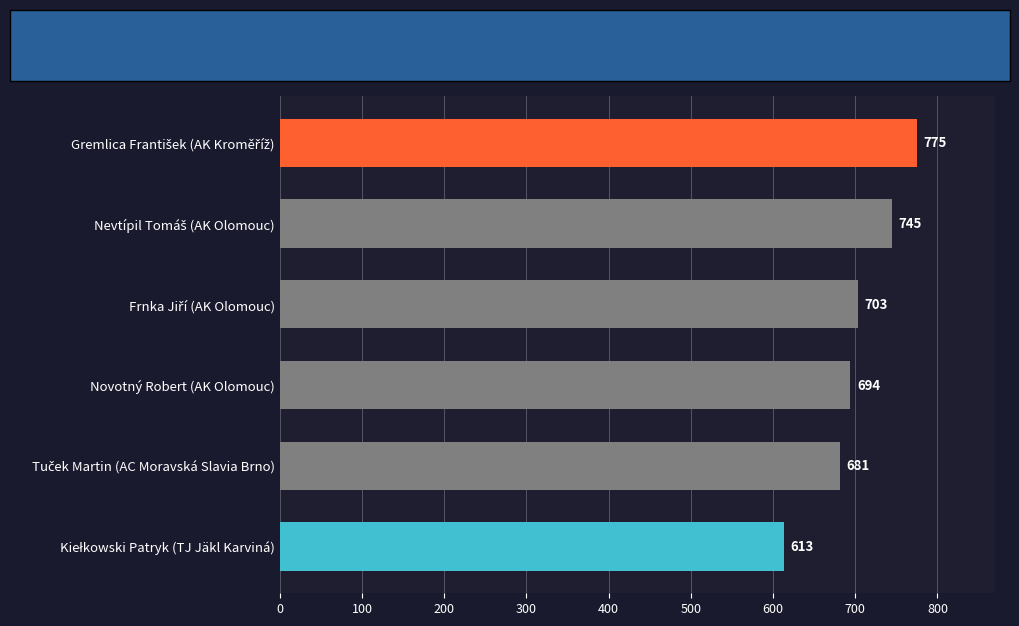

The chart shows a value of 418 at Novotný Robert (AK Olomouc). True or false?

False